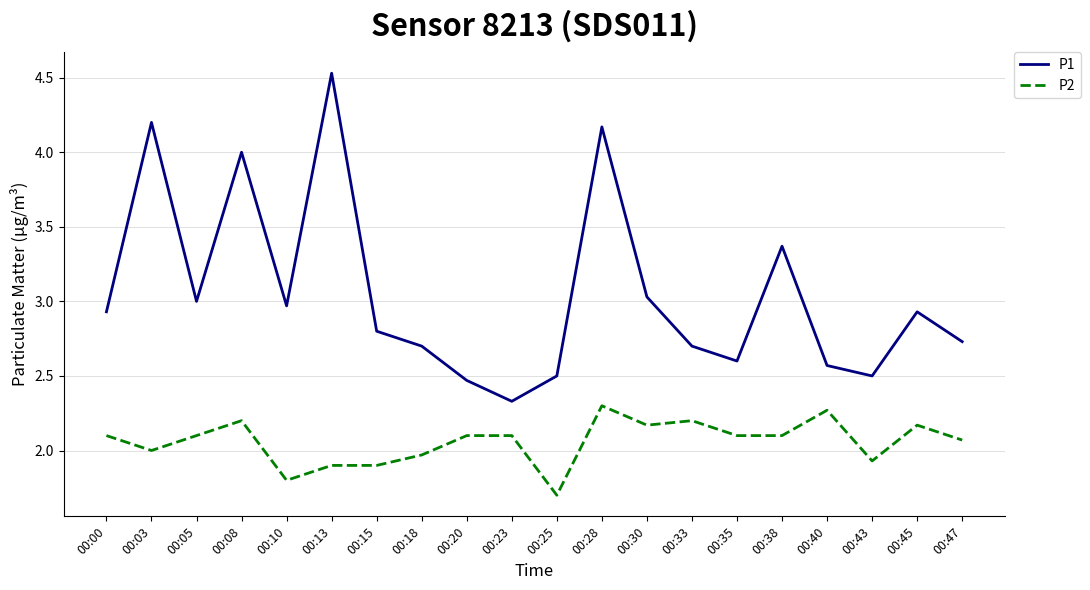

True or false: P1 and P2 intersect in this chart.

False